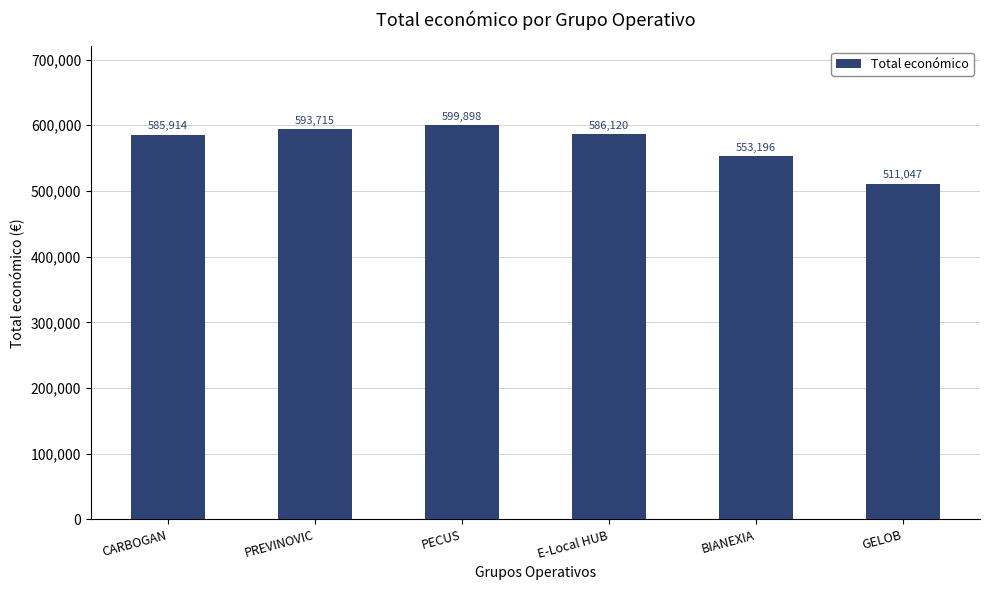

What is the sum of all values?

3429890